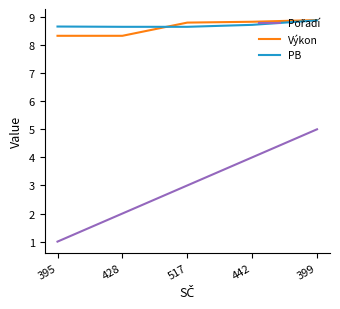

The value of Výkon at 395 is 8.3. True or false?

True